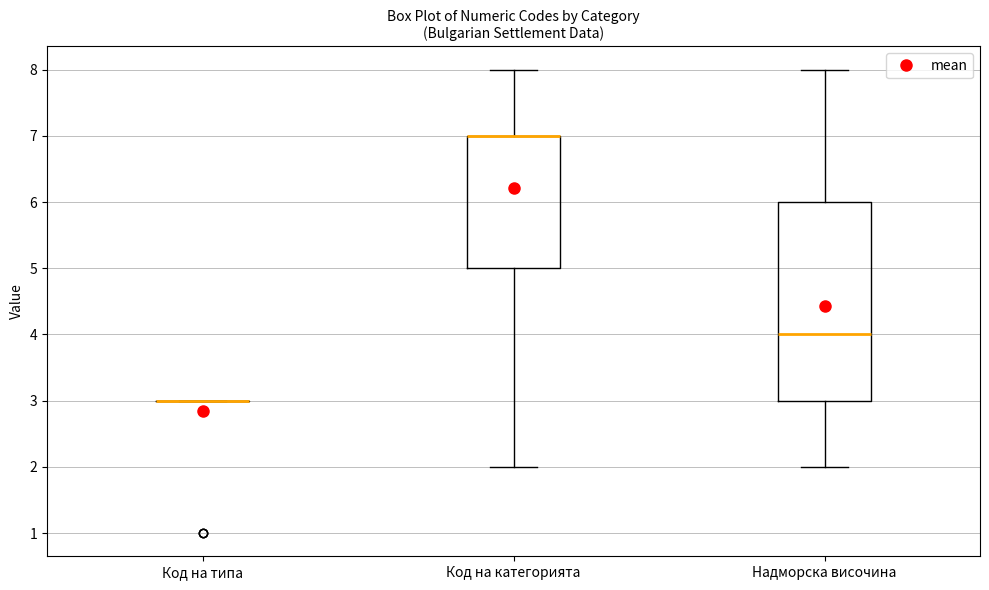

Reading left to right, transcribe this box plot: for each box, give where its median line is, the range the box spans, and where its two whiskers end, as read against the y-axis. The values are not printed on the chart, so give them approximately, as read against the axis.

Код на типа: box collapsed to a line at 3, whiskers 3 to 3
Код на категорията: median 7 (drawn on the box's upper edge), box 5 to 7, whiskers 2 to 8
Надморска височина: median 4, box 3 to 6, whiskers 2 to 8